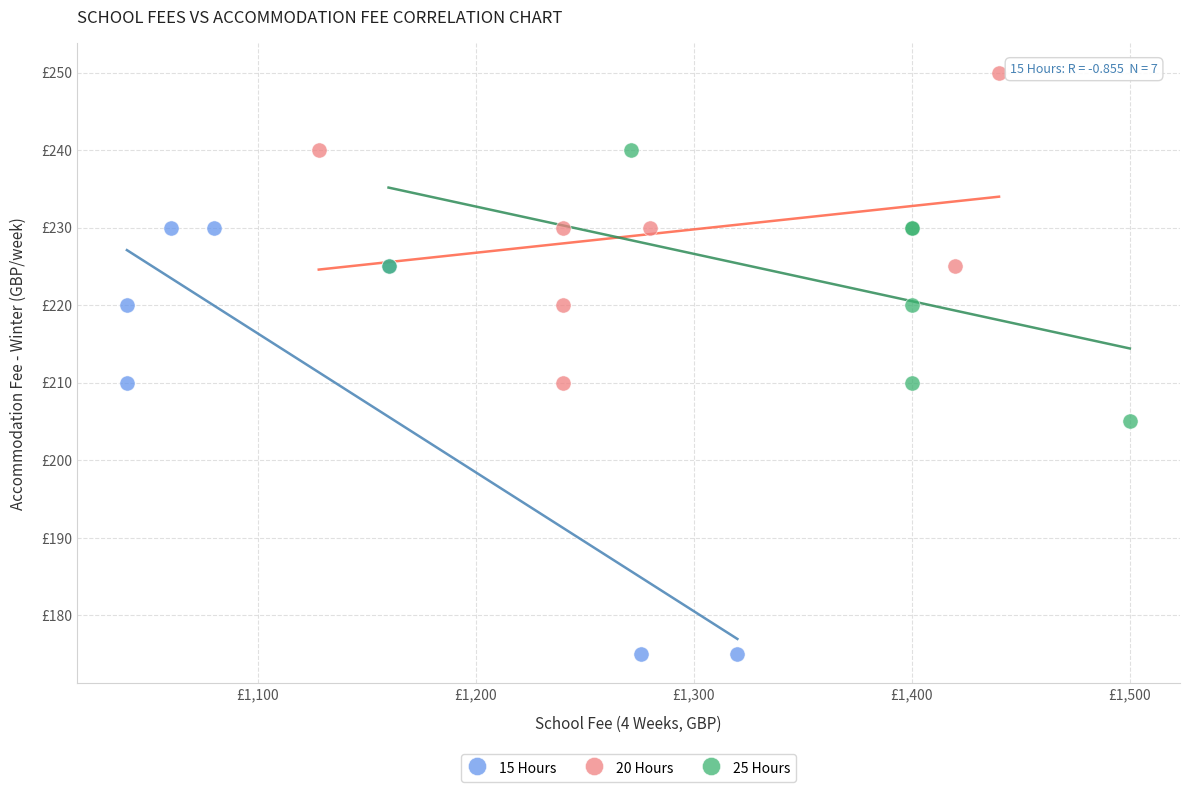

What are all the series names shown in the legend?

15 Hours, 20 Hours, 25 Hours